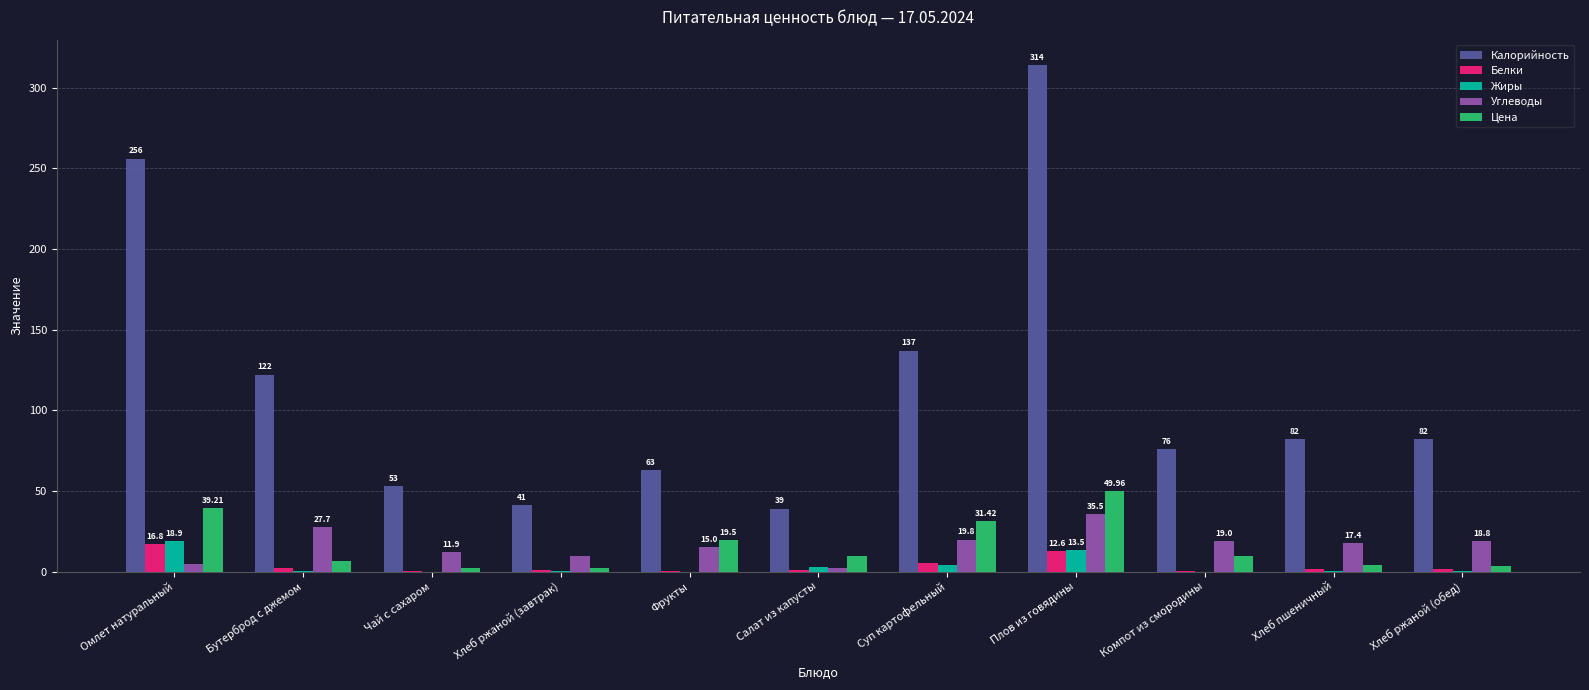

Is the value of Цена at Суп картофельный greater than the value of Углеводы at Фрукты?

Yes